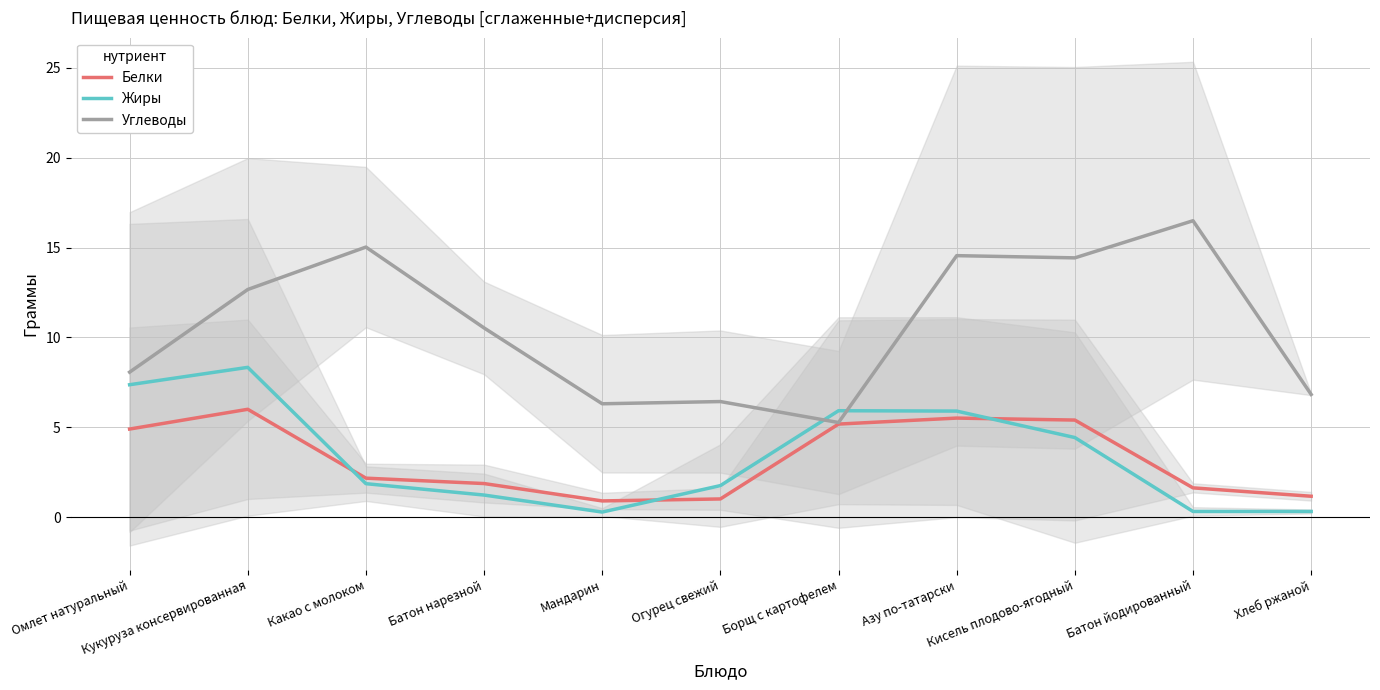

In Белки, how many points are lower than both neighbors (excluding endpoints)?

1